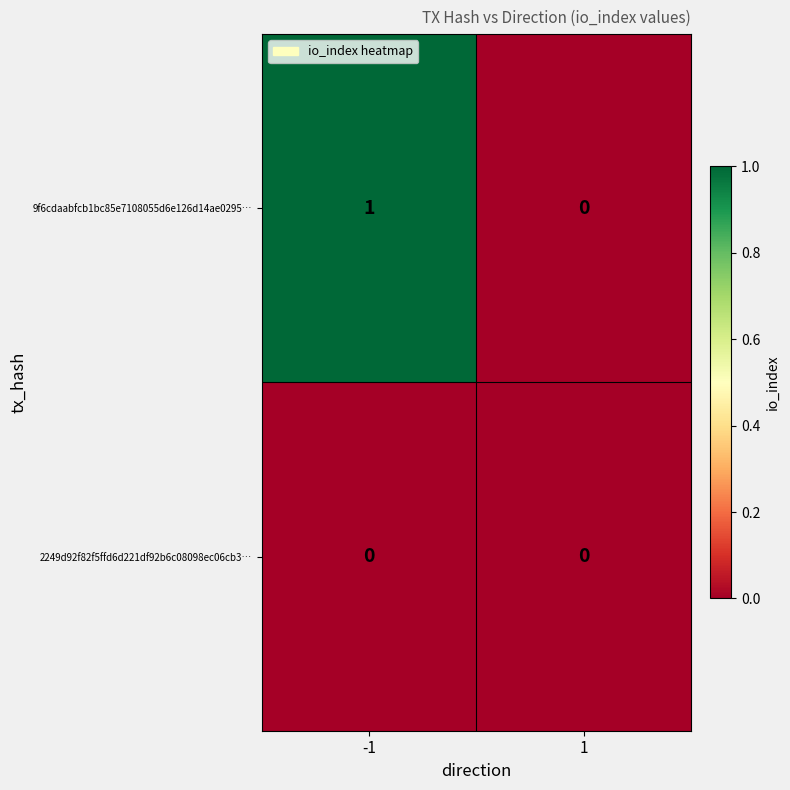

What is the difference between the highest and lowest values at -1?

1